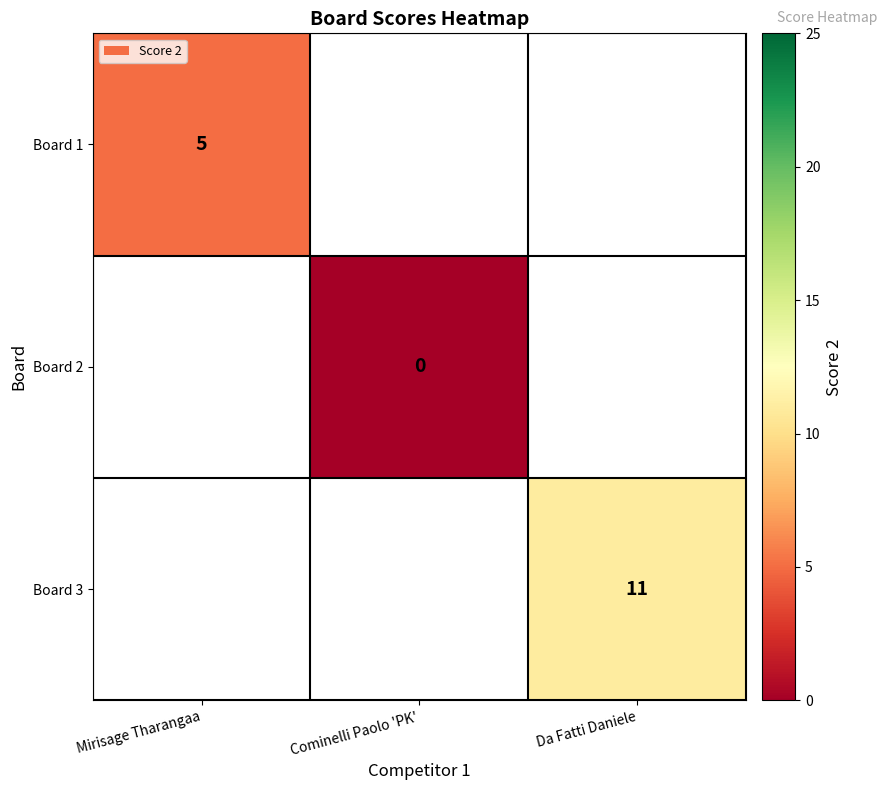

The value of Board 3 at Da Fatti Daniele is 11. True or false?

True